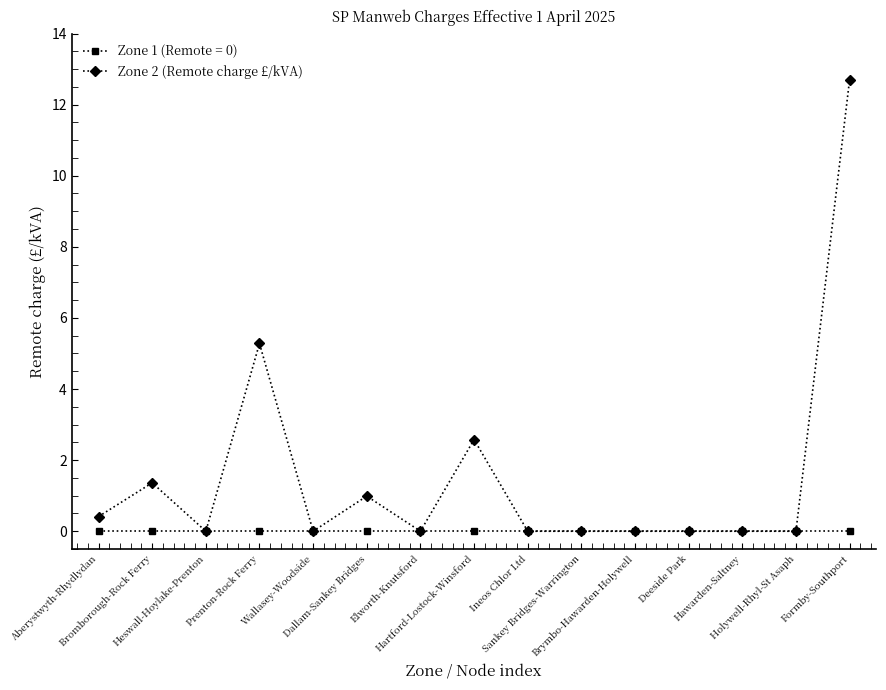

What is the label of the 7th point from the left?

Elworth-Knutsford